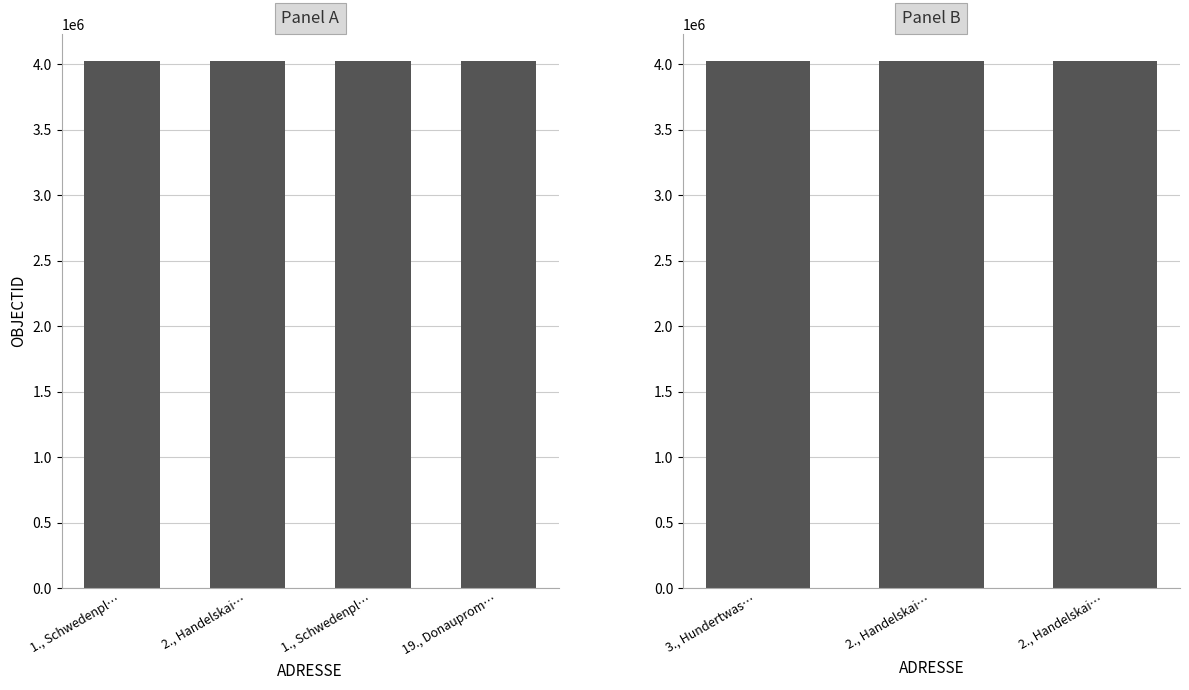

What is the smallest value displayed?

4028347